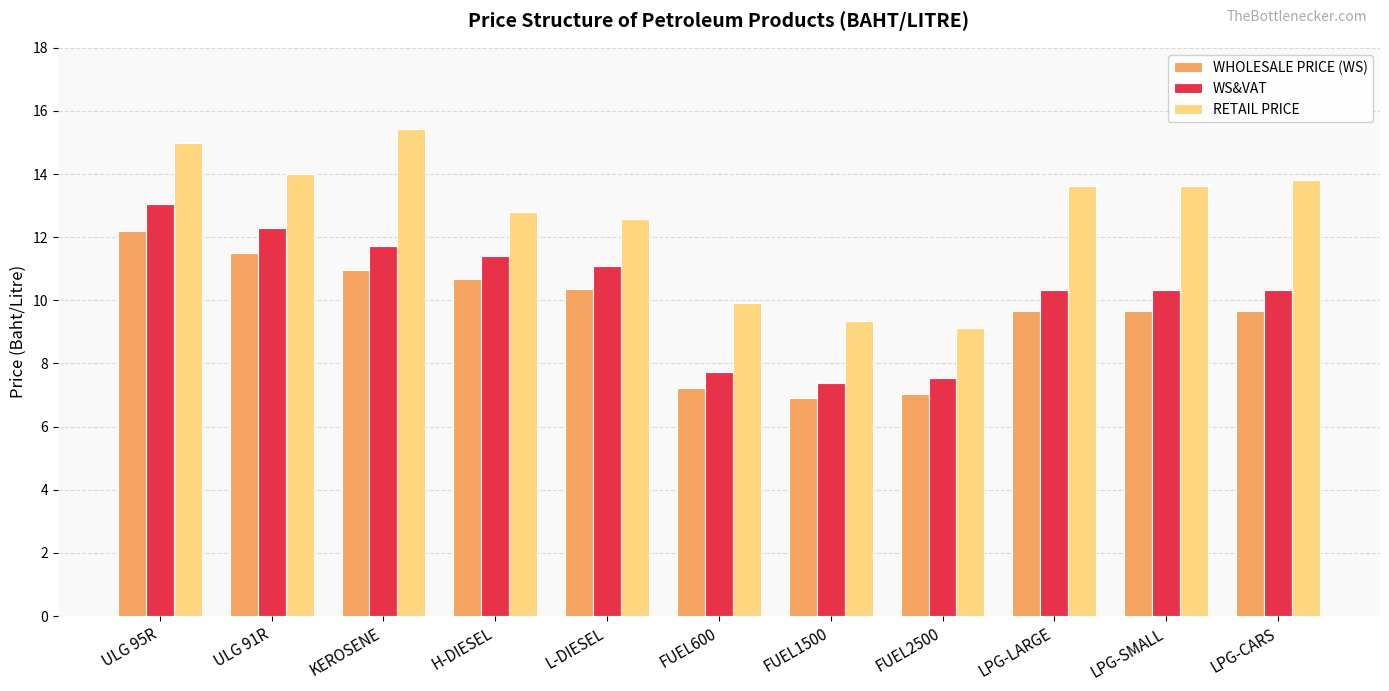

How many values in the WHOLESALE PRICE (WS) series exceed 9?

8